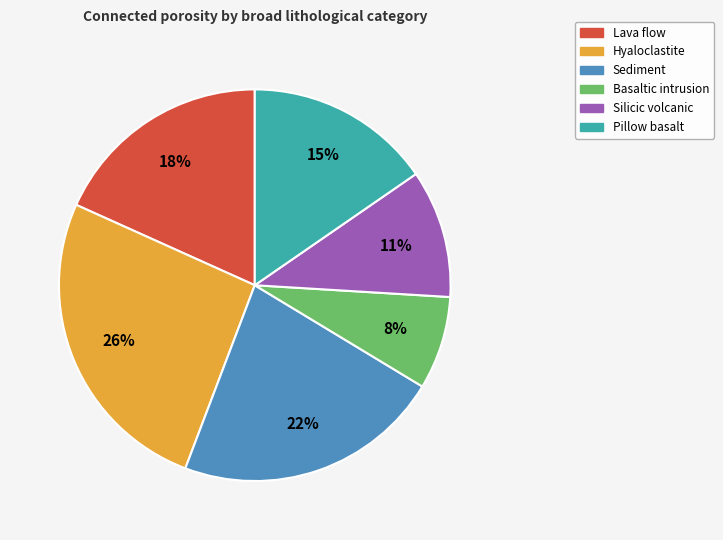

Which slice is the smallest?

Basaltic intrusion